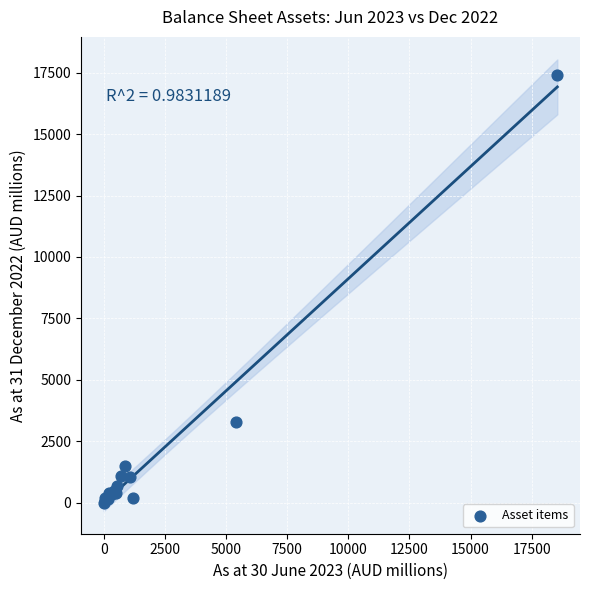

What Y value in the scatter plot is closest to 8693?

3271